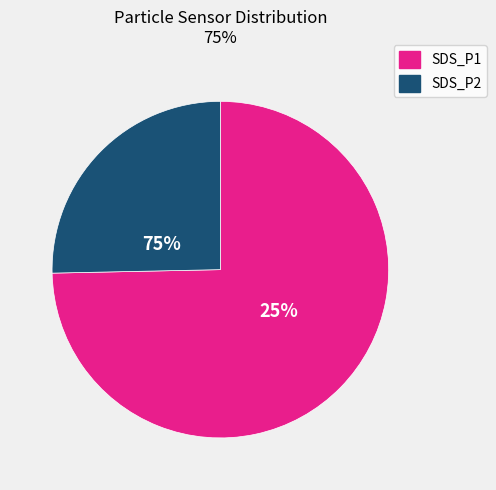

Which category has the smallest portion of the pie?

SDS_P2